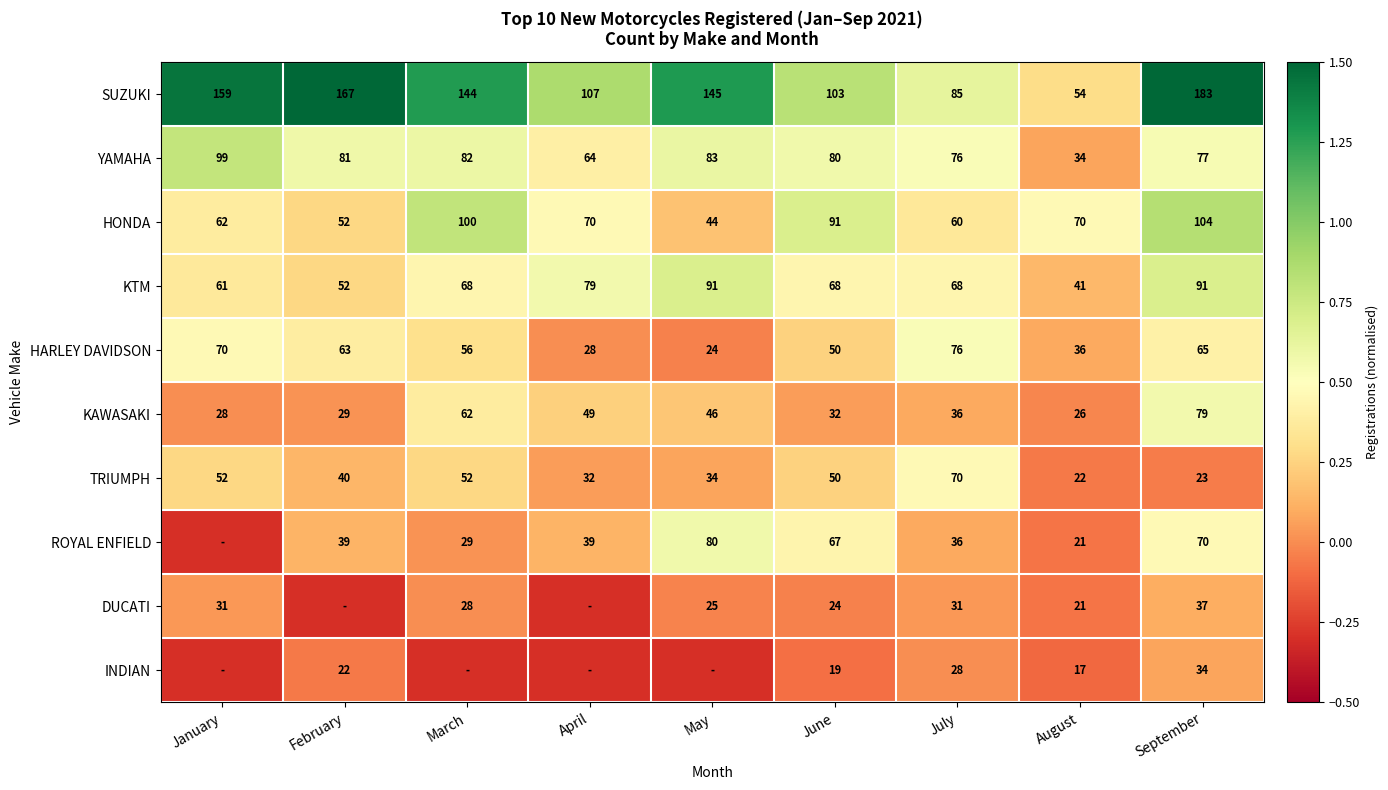

Is the value of TRIUMPH at September greater than the value of SUZUKI at April?

No